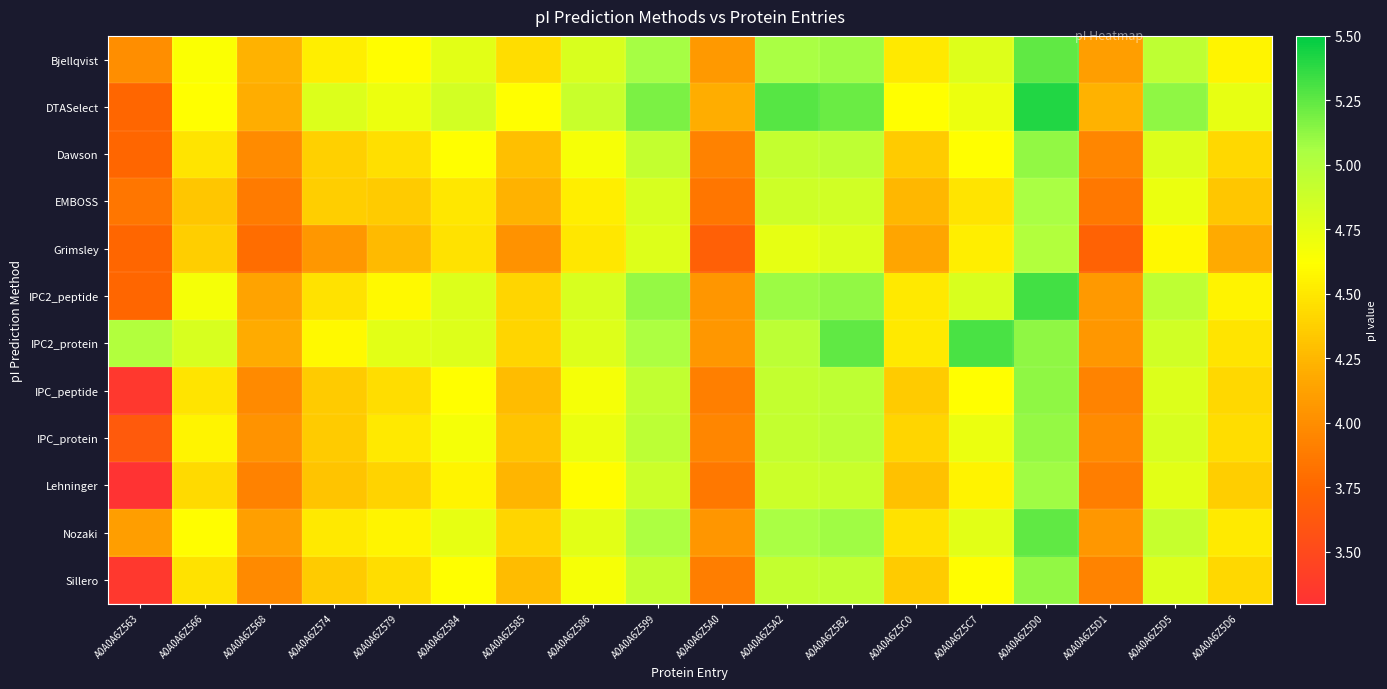

Reading left to right, transcribe all the data shown in this chart.

Bjellqvist: A0A0A6Z563=4.0	A0A0A6Z566=4.6	A0A0A6Z568=4.2	A0A0A6Z574=4.5	A0A0A6Z579=4.6	A0A0A6Z584=4.8	A0A0A6Z585=4.4	A0A0A6Z586=4.8	A0A0A6Z599=5.1	A0A0A6Z5A0=4.1	A0A0A6Z5A2=5.1	A0A0A6Z5B2=5.1	A0A0A6Z5C0=4.5	A0A0A6Z5C7=4.8	A0A0A6Z5D0=5.2	A0A0A6Z5D1=4.1	A0A0A6Z5D5=5.0	A0A0A6Z5D6=4.6
DTASelect: A0A0A6Z563=3.7	A0A0A6Z566=4.6	A0A0A6Z568=4.2	A0A0A6Z574=4.8	A0A0A6Z579=4.7	A0A0A6Z584=4.9	A0A0A6Z585=4.6	A0A0A6Z586=4.9	A0A0A6Z599=5.2	A0A0A6Z5A0=4.2	A0A0A6Z5A2=5.3	A0A0A6Z5B2=5.2	A0A0A6Z5C0=4.6	A0A0A6Z5C7=4.7	A0A0A6Z5D0=5.4	A0A0A6Z5D1=4.2	A0A0A6Z5D5=5.1	A0A0A6Z5D6=4.7
Dawson: A0A0A6Z563=3.7	A0A0A6Z566=4.5	A0A0A6Z568=4.0	A0A0A6Z574=4.4	A0A0A6Z579=4.5	A0A0A6Z584=4.6	A0A0A6Z585=4.3	A0A0A6Z586=4.7	A0A0A6Z599=4.9	A0A0A6Z5A0=3.9	A0A0A6Z5A2=4.9	A0A0A6Z5B2=5.0	A0A0A6Z5C0=4.4	A0A0A6Z5C7=4.6	A0A0A6Z5D0=5.1	A0A0A6Z5D1=3.9	A0A0A6Z5D5=4.8	A0A0A6Z5D6=4.4
EMBOSS: A0A0A6Z563=3.8	A0A0A6Z566=4.3	A0A0A6Z568=3.9	A0A0A6Z574=4.4	A0A0A6Z579=4.4	A0A0A6Z584=4.5	A0A0A6Z585=4.2	A0A0A6Z586=4.5	A0A0A6Z599=4.8	A0A0A6Z5A0=3.8	A0A0A6Z5A2=4.9	A0A0A6Z5B2=4.9	A0A0A6Z5C0=4.3	A0A0A6Z5C7=4.5	A0A0A6Z5D0=5.1	A0A0A6Z5D1=3.9	A0A0A6Z5D5=4.7	A0A0A6Z5D6=4.3
Grimsley: A0A0A6Z563=3.7	A0A0A6Z566=4.4	A0A0A6Z568=3.8	A0A0A6Z574=4.1	A0A0A6Z579=4.3	A0A0A6Z584=4.5	A0A0A6Z585=4.0	A0A0A6Z586=4.5	A0A0A6Z599=4.8	A0A0A6Z5A0=3.7	A0A0A6Z5A2=4.7	A0A0A6Z5B2=4.8	A0A0A6Z5C0=4.2	A0A0A6Z5C7=4.5	A0A0A6Z5D0=5.0	A0A0A6Z5D1=3.7	A0A0A6Z5D5=4.6	A0A0A6Z5D6=4.2
IPC2_peptide: A0A0A6Z563=3.7	A0A0A6Z566=4.7	A0A0A6Z568=4.1	A0A0A6Z574=4.5	A0A0A6Z579=4.6	A0A0A6Z584=4.8	A0A0A6Z585=4.4	A0A0A6Z586=4.8	A0A0A6Z599=5.1	A0A0A6Z5A0=4.0	A0A0A6Z5A2=5.1	A0A0A6Z5B2=5.1	A0A0A6Z5C0=4.5	A0A0A6Z5C7=4.8	A0A0A6Z5D0=5.3	A0A0A6Z5D1=4.1	A0A0A6Z5D5=5.0	A0A0A6Z5D6=4.6
IPC2_protein: A0A0A6Z563=5.0	A0A0A6Z566=4.8	A0A0A6Z568=4.2	A0A0A6Z574=4.6	A0A0A6Z579=4.8	A0A0A6Z584=4.8	A0A0A6Z585=4.4	A0A0A6Z586=4.8	A0A0A6Z599=5.0	A0A0A6Z5A0=4.1	A0A0A6Z5A2=5.0	A0A0A6Z5B2=5.2	A0A0A6Z5C0=4.5	A0A0A6Z5C7=5.3	A0A0A6Z5D0=5.1	A0A0A6Z5D1=4.1	A0A0A6Z5D5=4.9	A0A0A6Z5D6=4.5
IPC_peptide: A0A0A6Z563=3.4	A0A0A6Z566=4.5	A0A0A6Z568=4.0	A0A0A6Z574=4.4	A0A0A6Z579=4.4	A0A0A6Z584=4.6	A0A0A6Z585=4.3	A0A0A6Z586=4.7	A0A0A6Z599=4.9	A0A0A6Z5A0=3.9	A0A0A6Z5A2=4.9	A0A0A6Z5B2=5.0	A0A0A6Z5C0=4.4	A0A0A6Z5C7=4.6	A0A0A6Z5D0=5.1	A0A0A6Z5D1=3.9	A0A0A6Z5D5=4.8	A0A0A6Z5D6=4.4
IPC_protein: A0A0A6Z563=3.6	A0A0A6Z566=4.6	A0A0A6Z568=4.0	A0A0A6Z574=4.4	A0A0A6Z579=4.5	A0A0A6Z584=4.7	A0A0A6Z585=4.3	A0A0A6Z586=4.7	A0A0A6Z599=5.0	A0A0A6Z5A0=3.9	A0A0A6Z5A2=4.9	A0A0A6Z5B2=5.0	A0A0A6Z5C0=4.4	A0A0A6Z5C7=4.7	A0A0A6Z5D0=5.1	A0A0A6Z5D1=4.0	A0A0A6Z5D5=4.8	A0A0A6Z5D6=4.4
Lehninger: A0A0A6Z563=3.3	A0A0A6Z566=4.4	A0A0A6Z568=3.9	A0A0A6Z574=4.3	A0A0A6Z579=4.4	A0A0A6Z584=4.6	A0A0A6Z585=4.2	A0A0A6Z586=4.6	A0A0A6Z599=4.9	A0A0A6Z5A0=3.9	A0A0A6Z5A2=4.9	A0A0A6Z5B2=4.9	A0A0A6Z5C0=4.3	A0A0A6Z5C7=4.6	A0A0A6Z5D0=5.1	A0A0A6Z5D1=3.9	A0A0A6Z5D5=4.8	A0A0A6Z5D6=4.4
Nozaki: A0A0A6Z563=4.1	A0A0A6Z566=4.6	A0A0A6Z568=4.1	A0A0A6Z574=4.5	A0A0A6Z579=4.6	A0A0A6Z584=4.7	A0A0A6Z585=4.4	A0A0A6Z586=4.8	A0A0A6Z599=5.0	A0A0A6Z5A0=4.0	A0A0A6Z5A2=5.1	A0A0A6Z5B2=5.1	A0A0A6Z5C0=4.5	A0A0A6Z5C7=4.8	A0A0A6Z5D0=5.2	A0A0A6Z5D1=4.1	A0A0A6Z5D5=4.9	A0A0A6Z5D6=4.5
Sillero: A0A0A6Z563=3.4	A0A0A6Z566=4.5	A0A0A6Z568=4.0	A0A0A6Z574=4.4	A0A0A6Z579=4.4	A0A0A6Z584=4.6	A0A0A6Z585=4.3	A0A0A6Z586=4.7	A0A0A6Z599=4.9	A0A0A6Z5A0=3.9	A0A0A6Z5A2=4.9	A0A0A6Z5B2=4.9	A0A0A6Z5C0=4.4	A0A0A6Z5C7=4.6	A0A0A6Z5D0=5.1	A0A0A6Z5D1=3.9	A0A0A6Z5D5=4.8	A0A0A6Z5D6=4.4